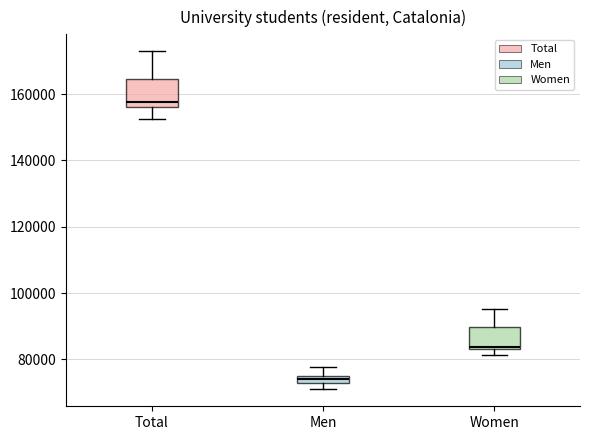

Where does the median line of the box for Total sit on the y-axis? The values are not printed on the chart, so give them approximately, as read against the axis.

158000